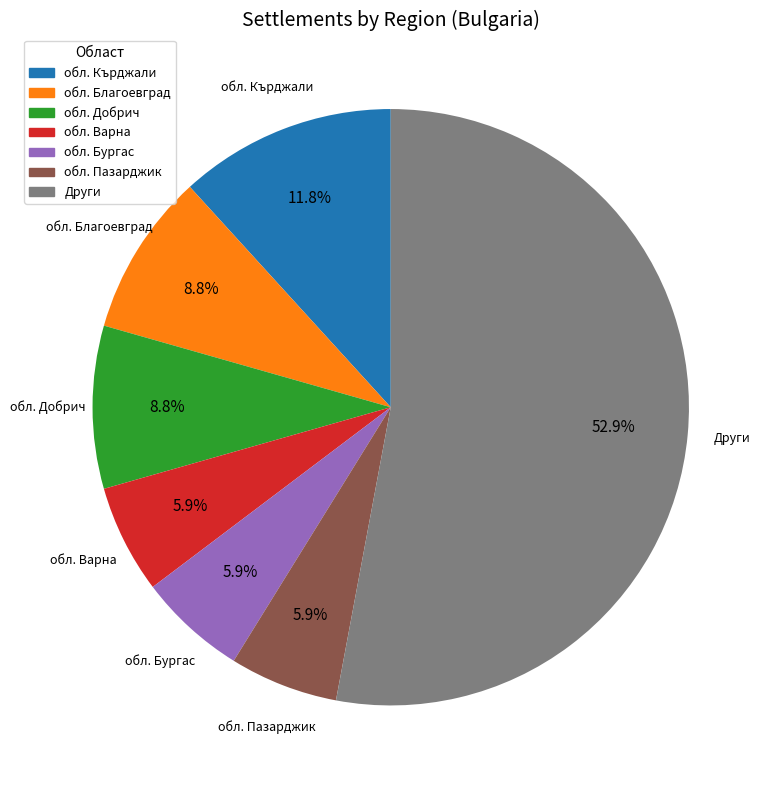

Is there any slice that represents more than half of the pie?

Yes